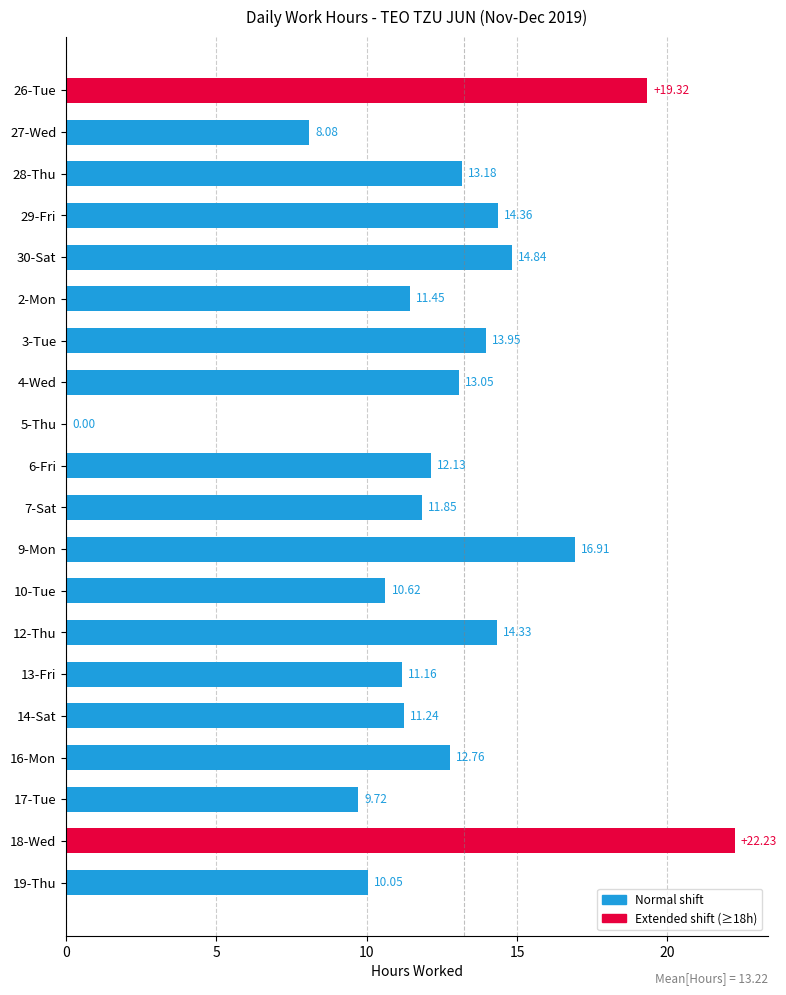

Are the bars horizontal?

Yes